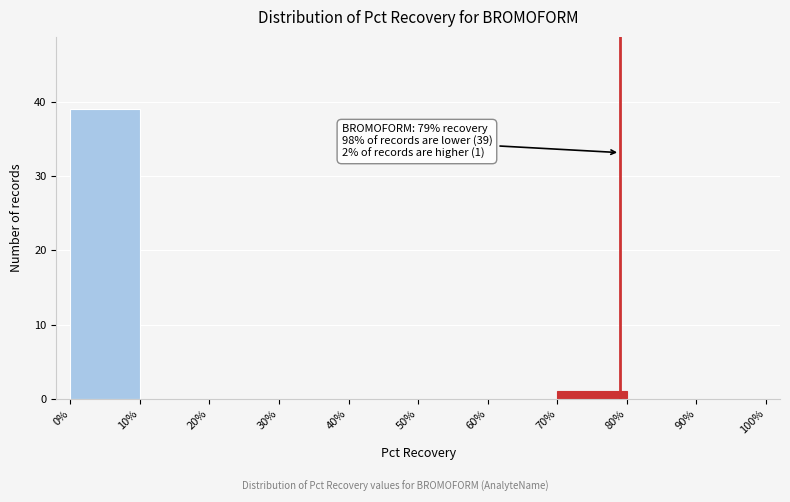

Which range on the x-axis has the tallest bar?

0% to 10%